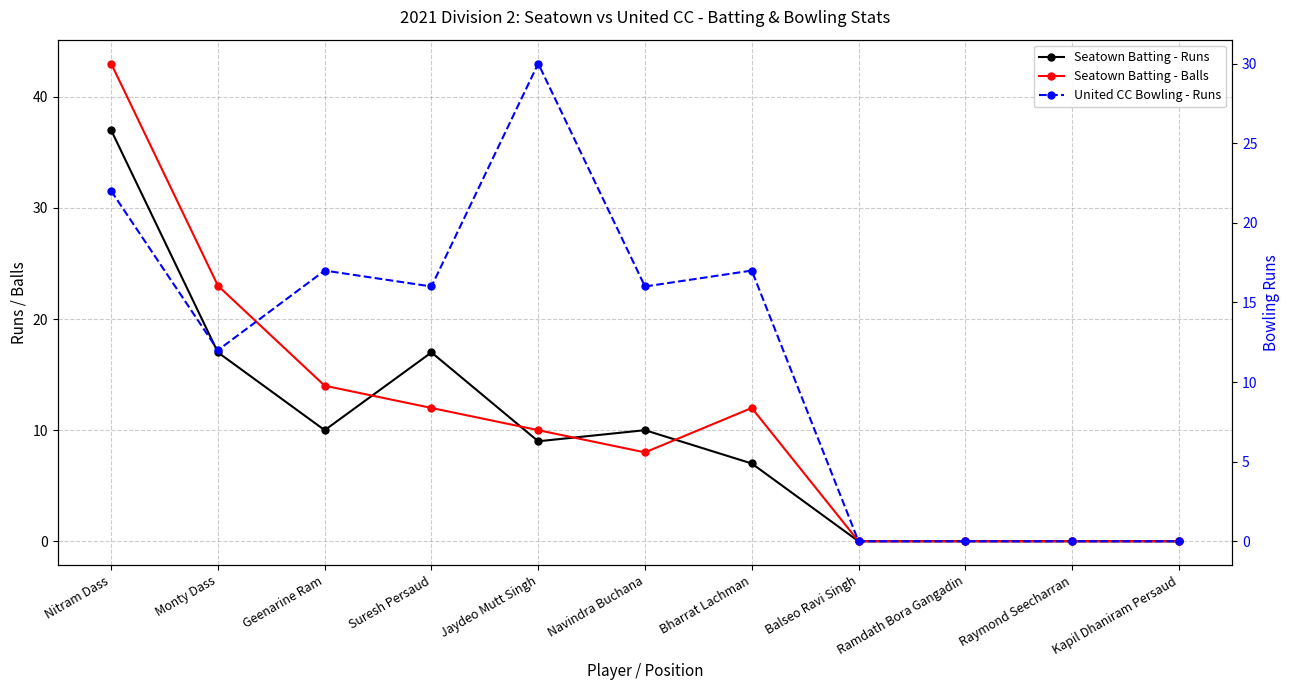

How many Seatown Batting - Runs values are between 0 and 17?

10